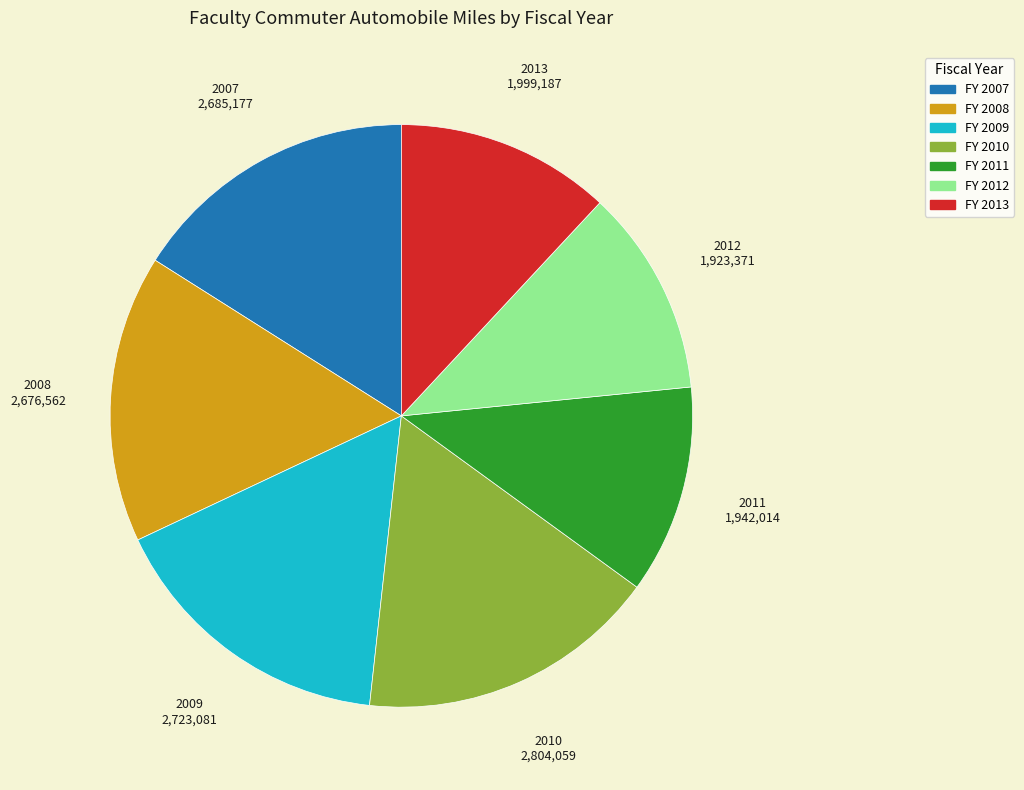

The 2012 slice represents 23% of the pie. True or false?

False